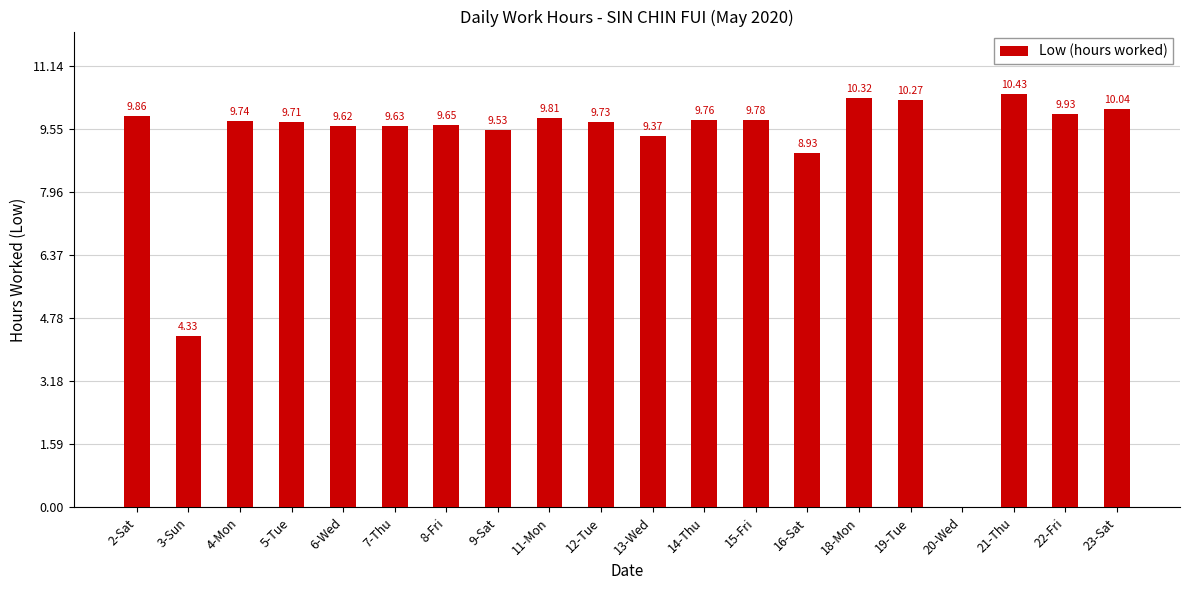

The chart shows a value of 10.3 at 19-Tue. True or false?

True